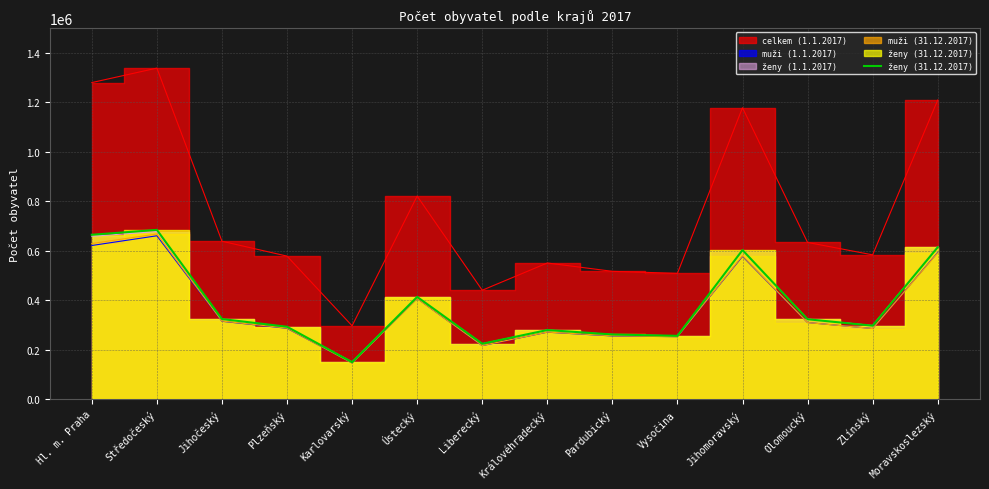

Reading left to right, transcribe all the data shown in this chart.

664963	684693	324183	292972	149674	413756	224259	279659	261733	256205	603055	323290	297279	614543